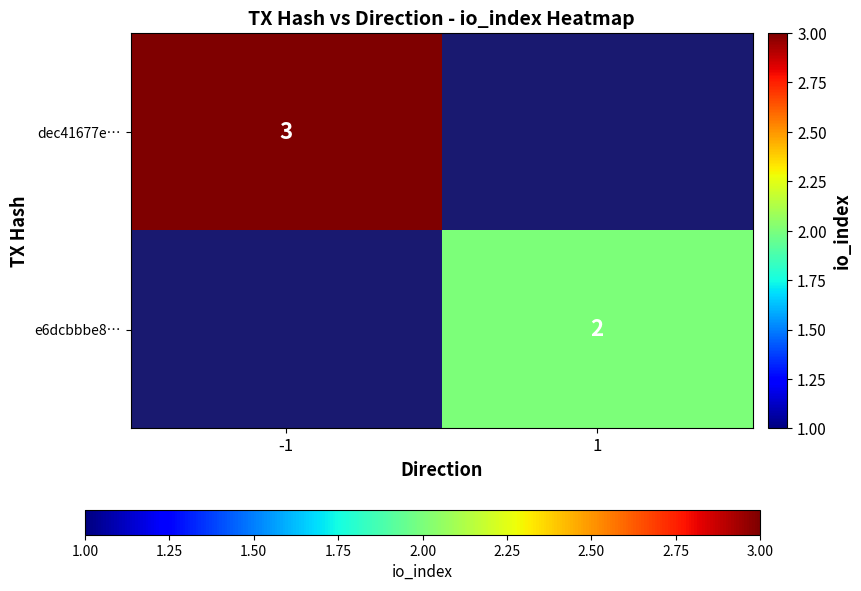

The dec41677e… series shows 1.9 at -1. True or false?

False